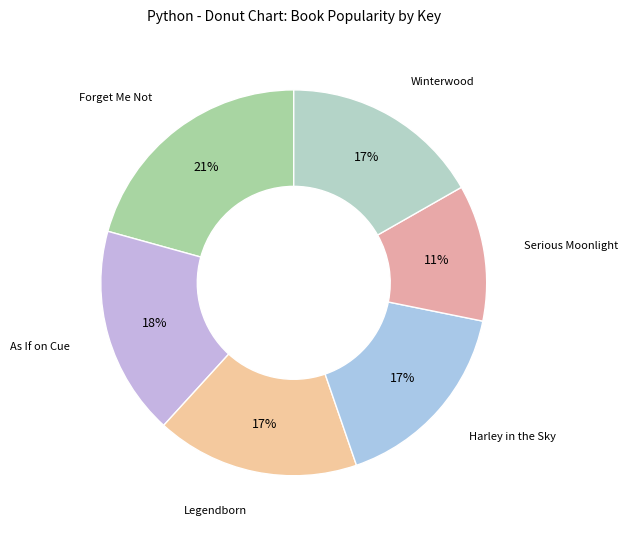

Is the sum of Forget Me Not and Legendborn greater than half?

No